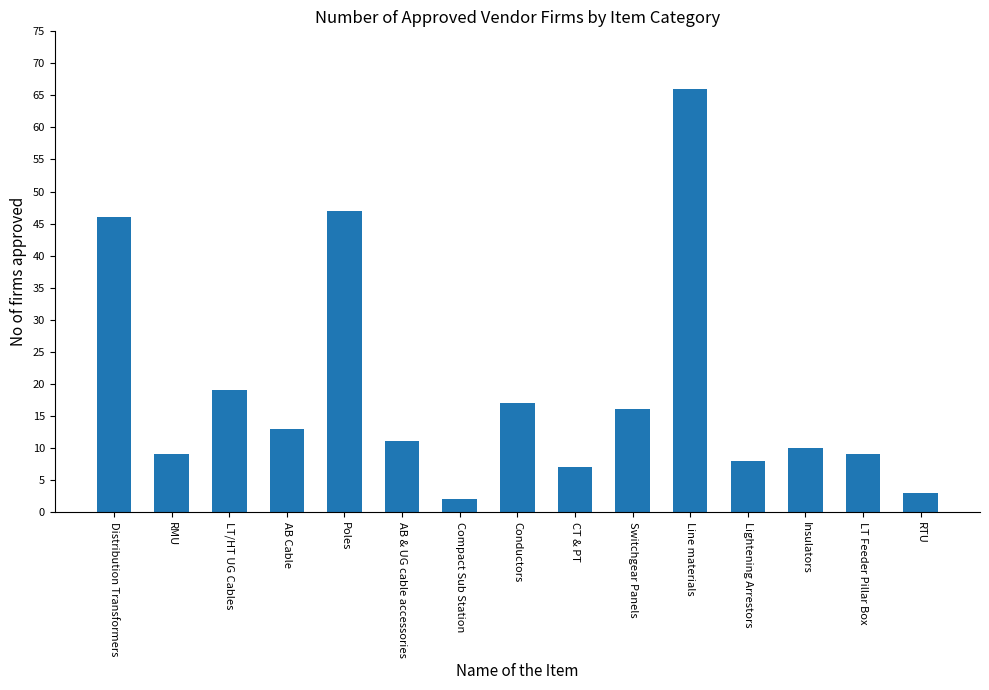

What is the label of the 8th bar from the right?

Conductors